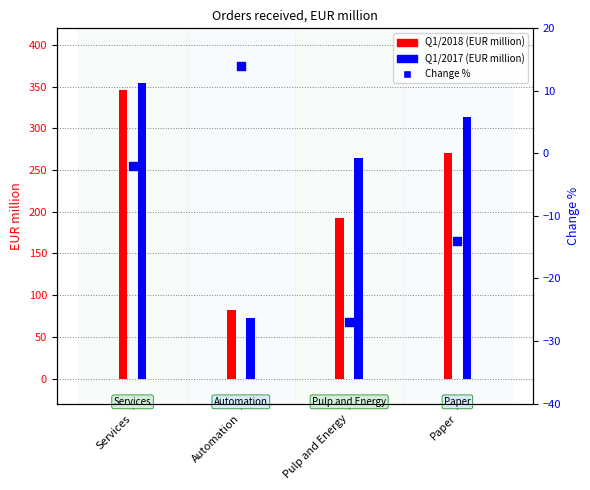

What are all the series names shown in the legend?

Q1/2018, Q1/2017, Change %